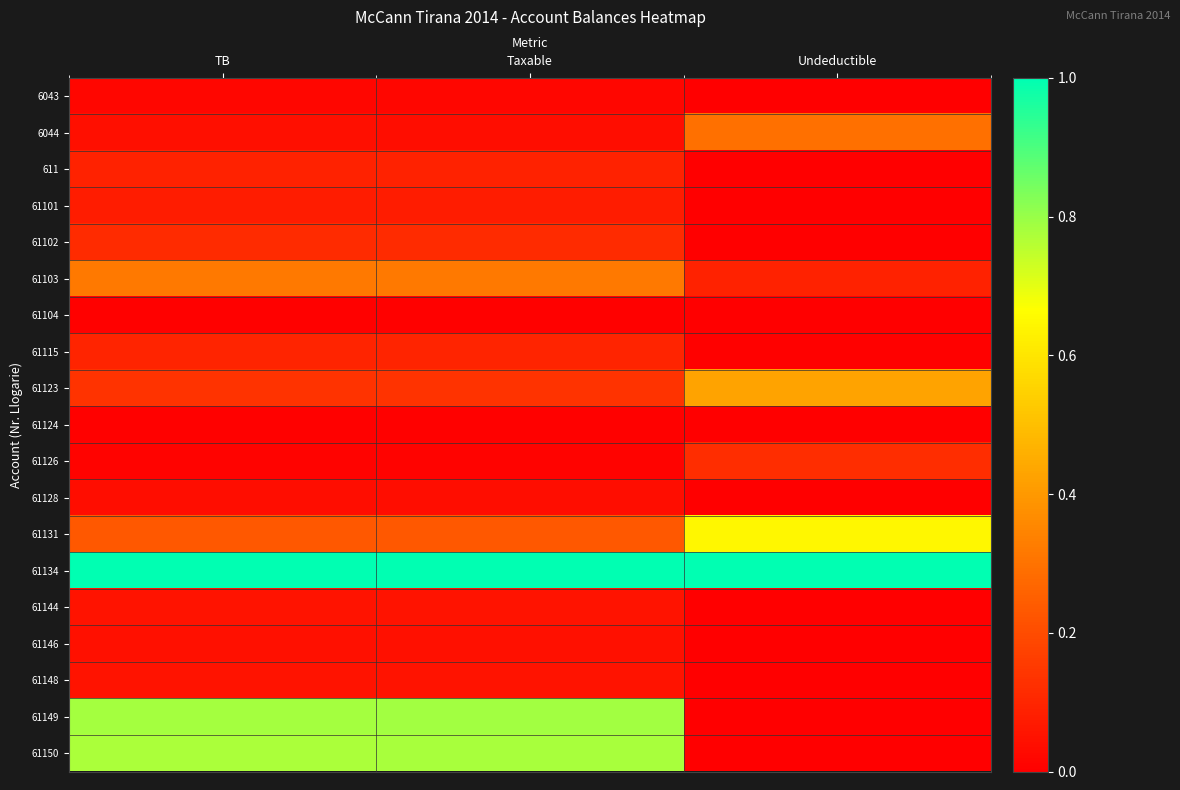

Which series changed the most between Taxable and Undeductible?

61149